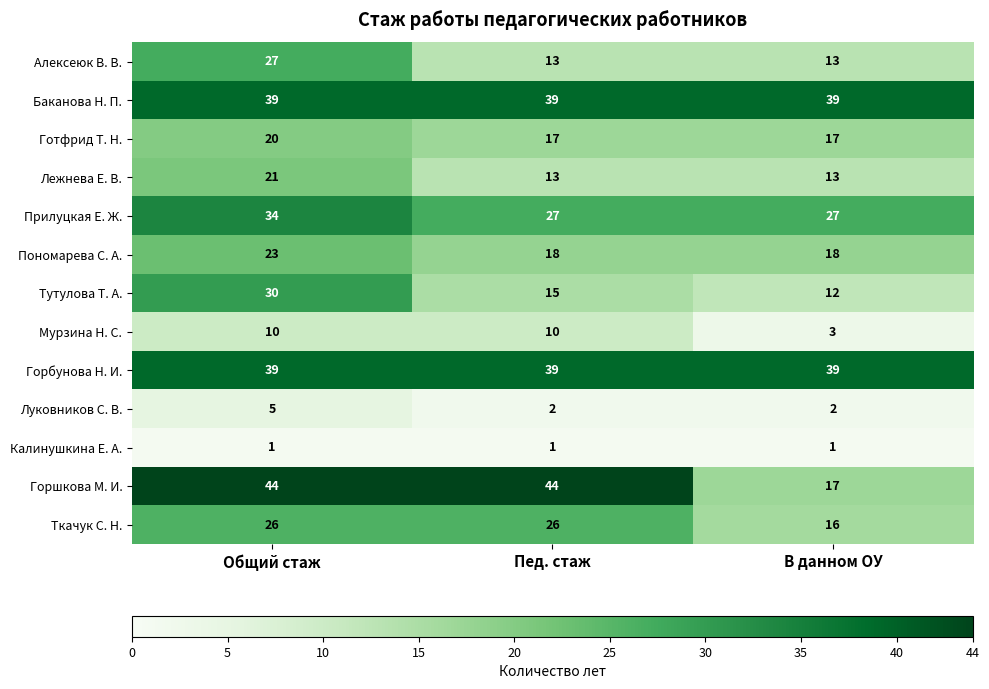

What is the sum of all Калинушкина Е. А. values?

3